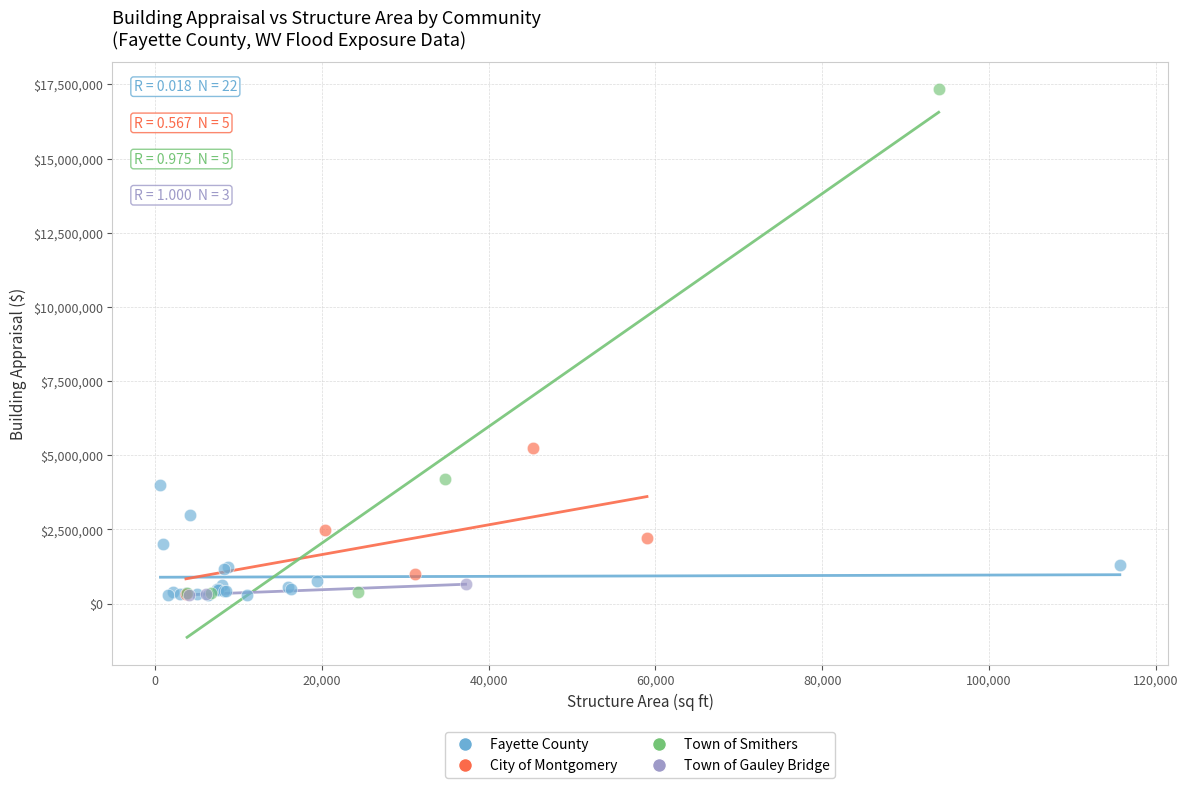

Which series has the widest spread of Y values?

Town of Smithers